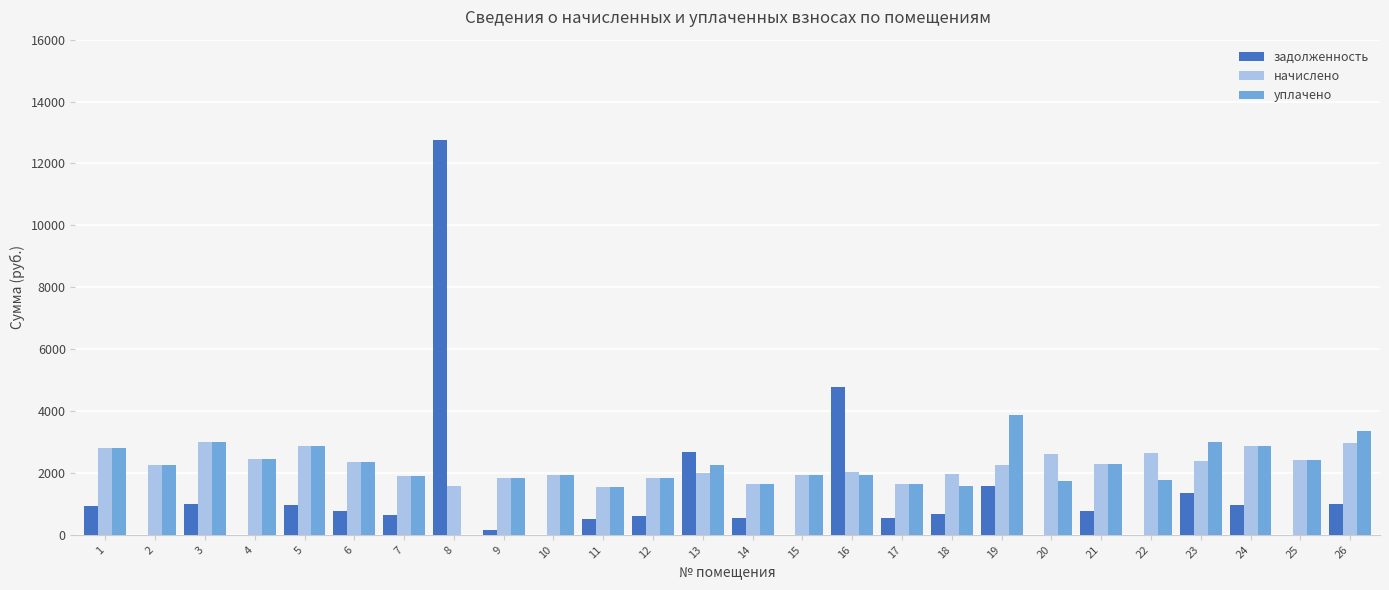

Which category has the highest value in the задолженность series?

8